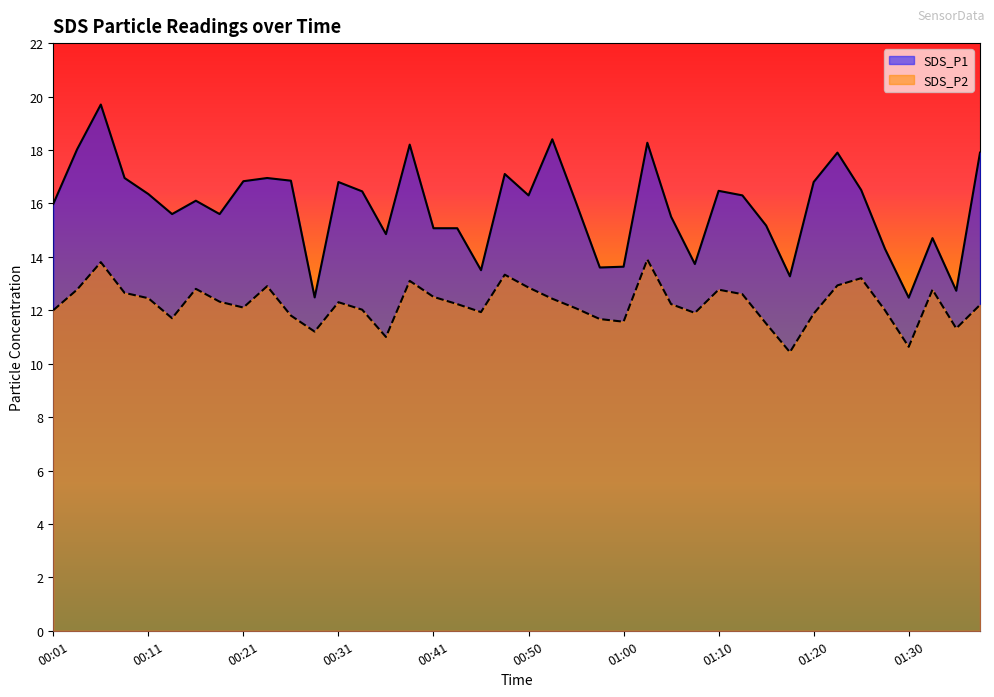

List the series in order of their peak value, lowest first.

SDS_P2, SDS_P1